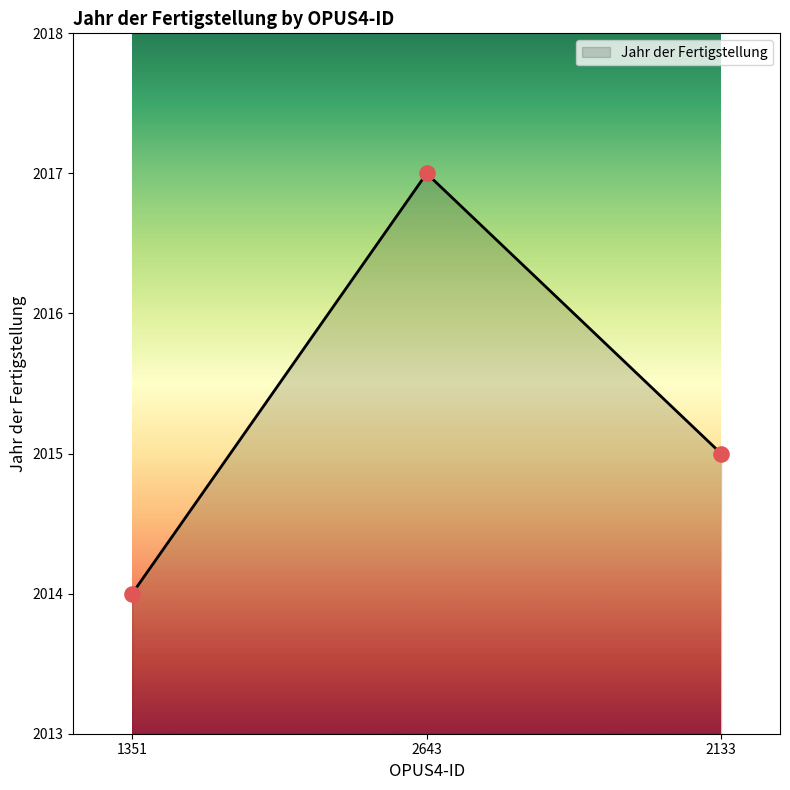

Which has a higher value, 2643 or 2133?

2643